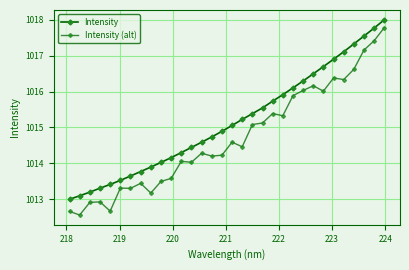

Count the number of categories in the chart.

32